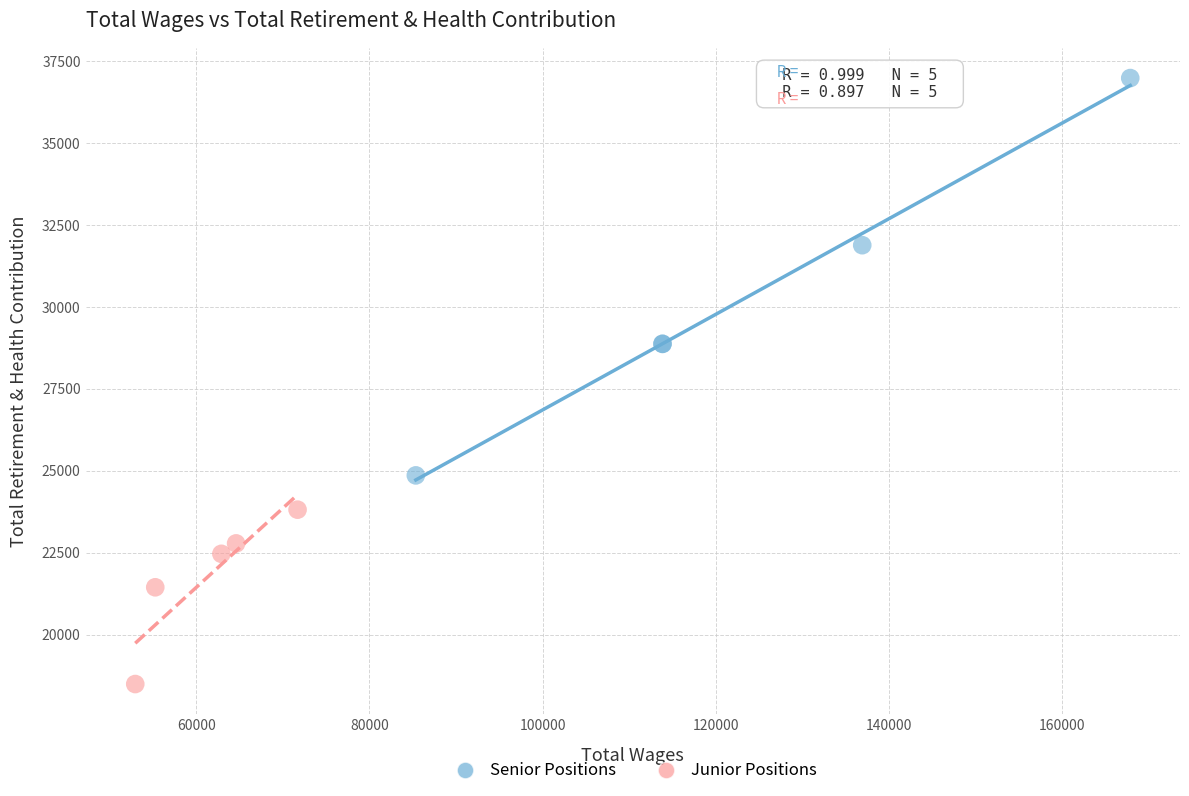

Which series contains the highest Y value?

Senior Positions